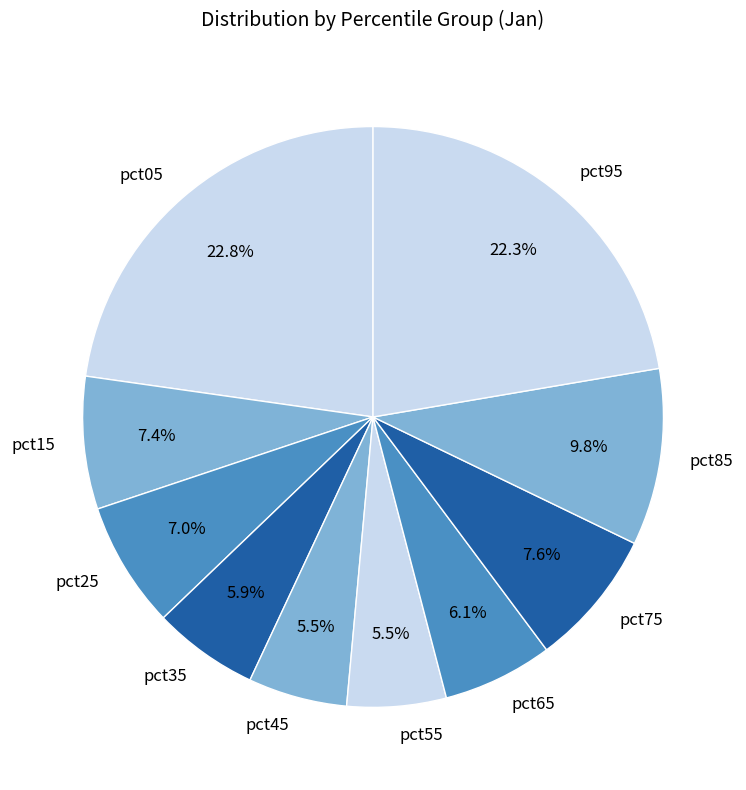

Which has a higher value, pct35 or pct85?

pct85